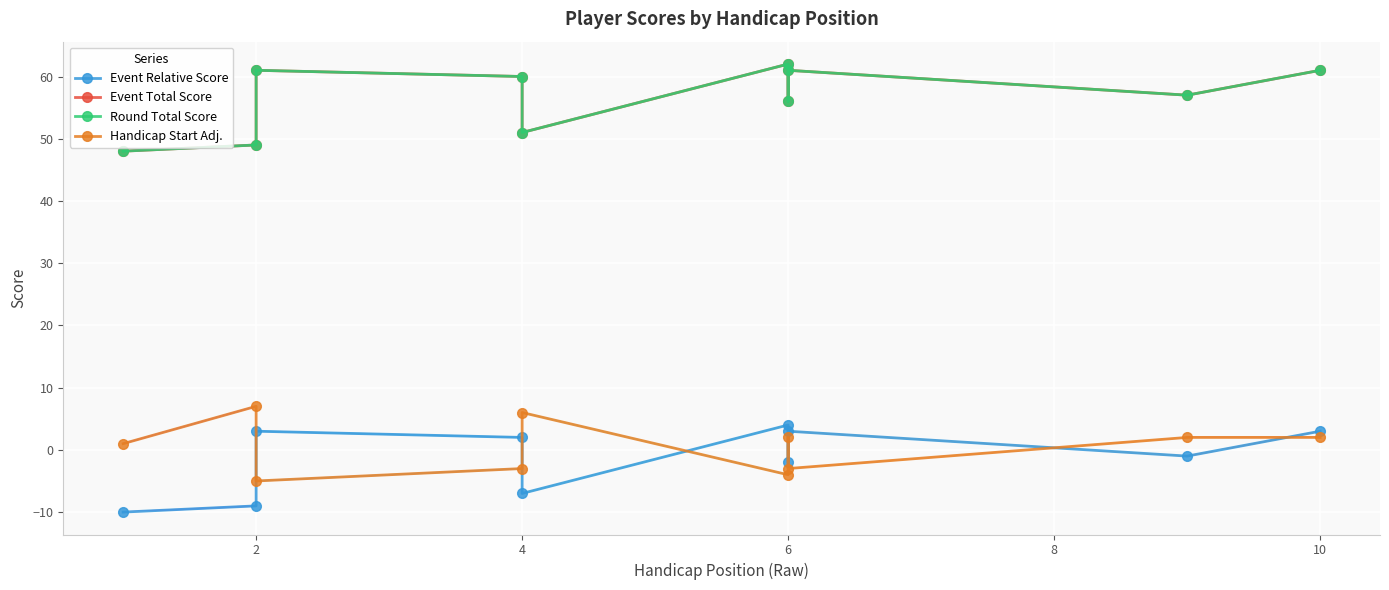

What are all the series names shown in the legend?

Event Relative Score, Event Total Score, Round Total Score, Handicap Start Adj.